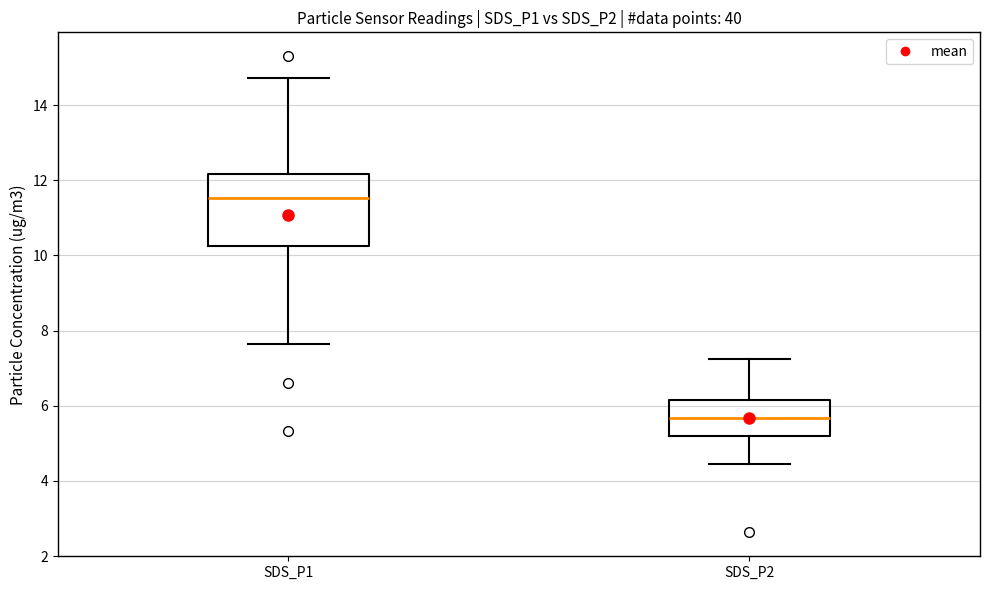

Reading left to right, transcribe this box plot: for each box, give where its median line is, the range the box spans, and where its two whiskers end, as read against the y-axis. The values are not printed on the chart, so give them approximately, as read against the axis.

SDS_P1: median 11.6, box 10.2 to 12.2, whiskers 7.6 to 14.8
SDS_P2: median 5.6, box 5.2 to 6.2, whiskers 4.4 to 7.2